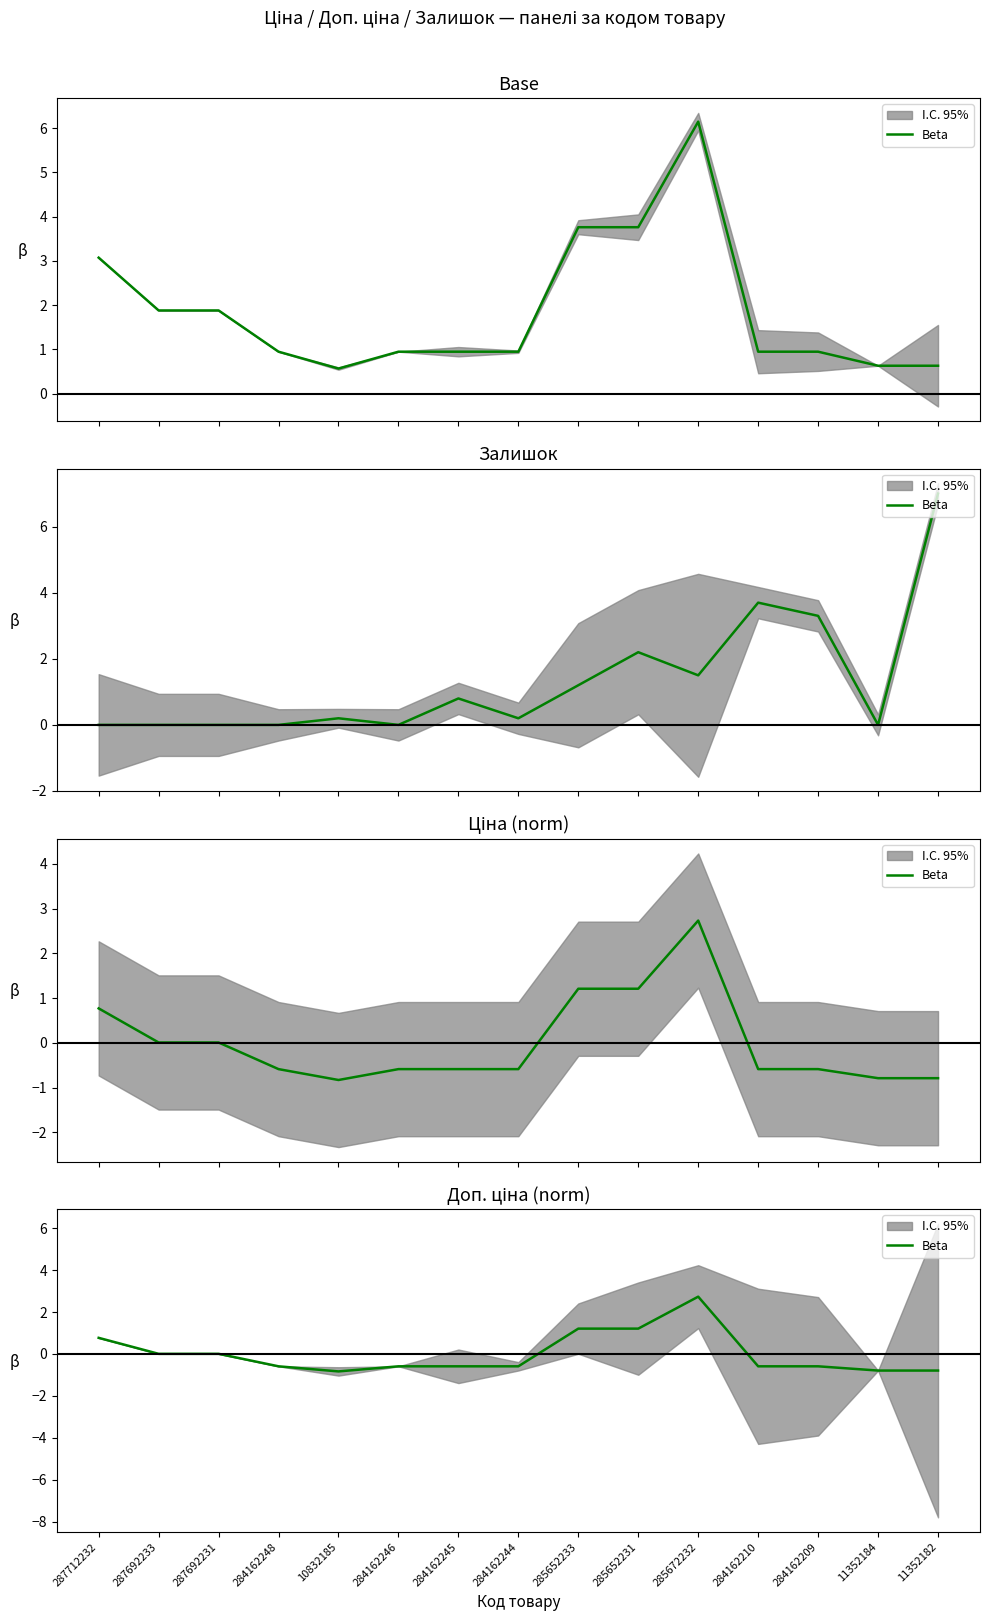

What value does the data have at 11352182?

-0.8